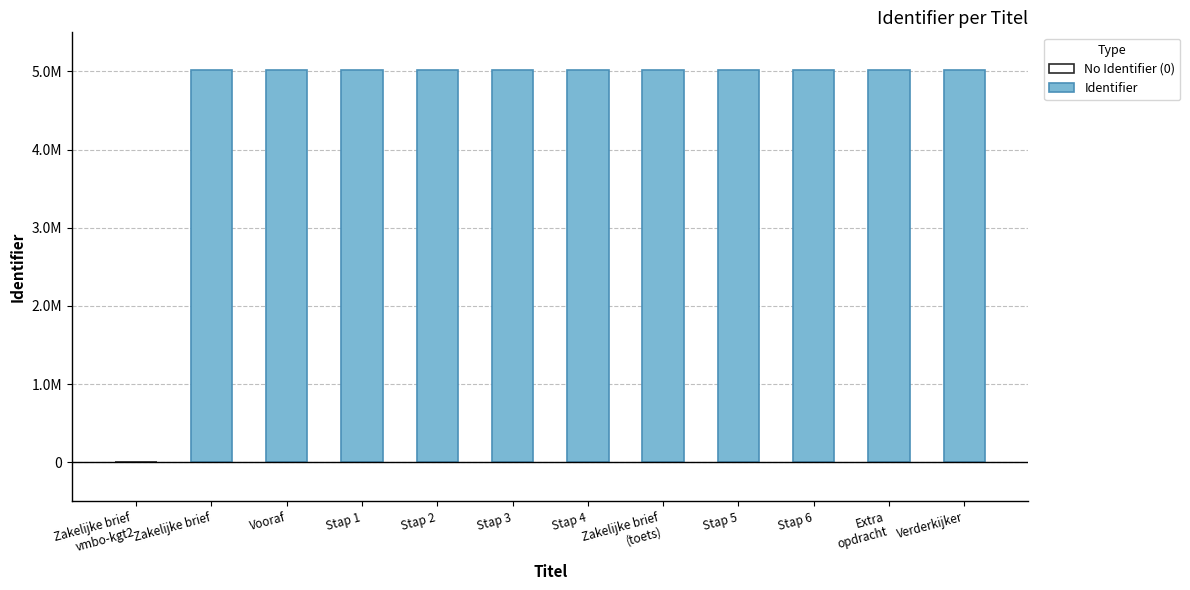

Which has a higher value, Stap 1 or Stap 6?

Stap 6